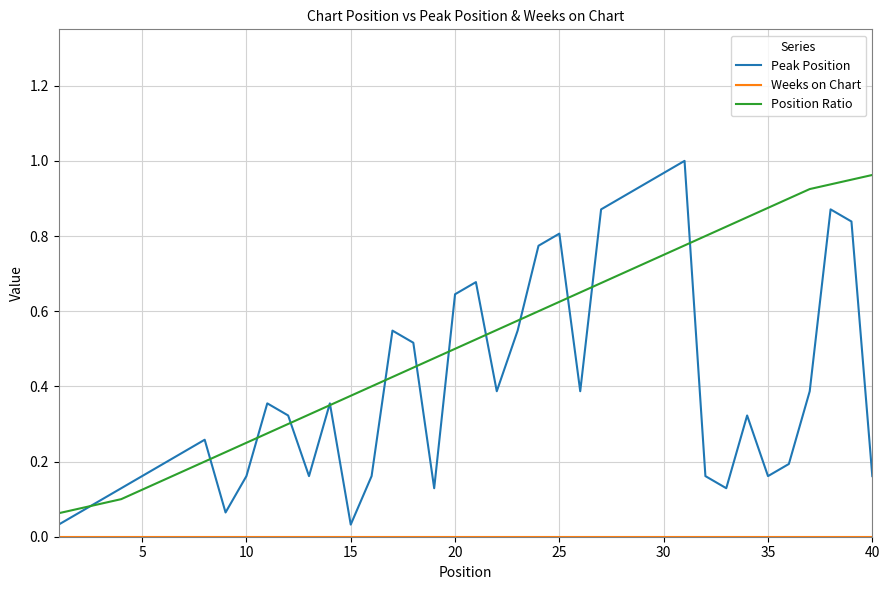

Which series has the largest range (max minus min)?

Peak Position